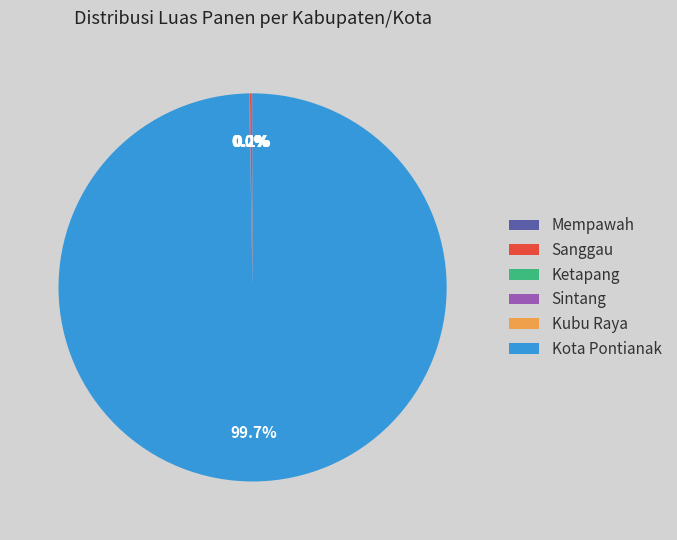

Which category accounts for the majority?

Kota Pontianak